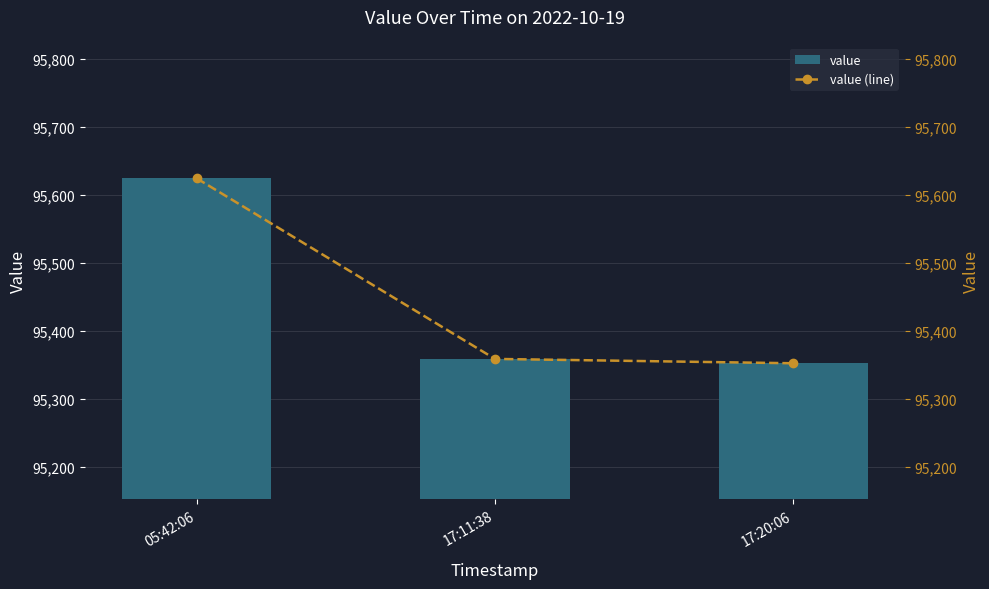

Reading right to left, transcribe all the data shown in this chart.

value: 17:20:06=95352.1	17:11:38=95358.5	05:42:06=95624.0
value (line): 17:20:06=95352.1	17:11:38=95358.5	05:42:06=95624.0